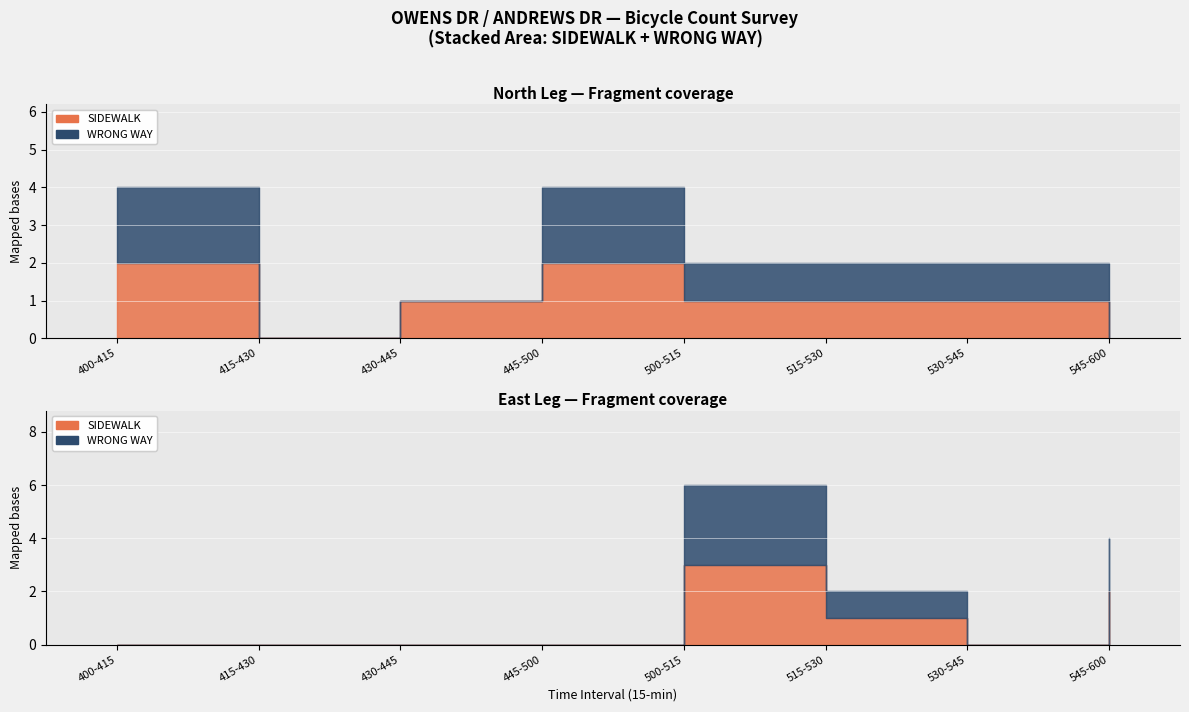

Where does the WRONG WAY series first go above 1?

400-415